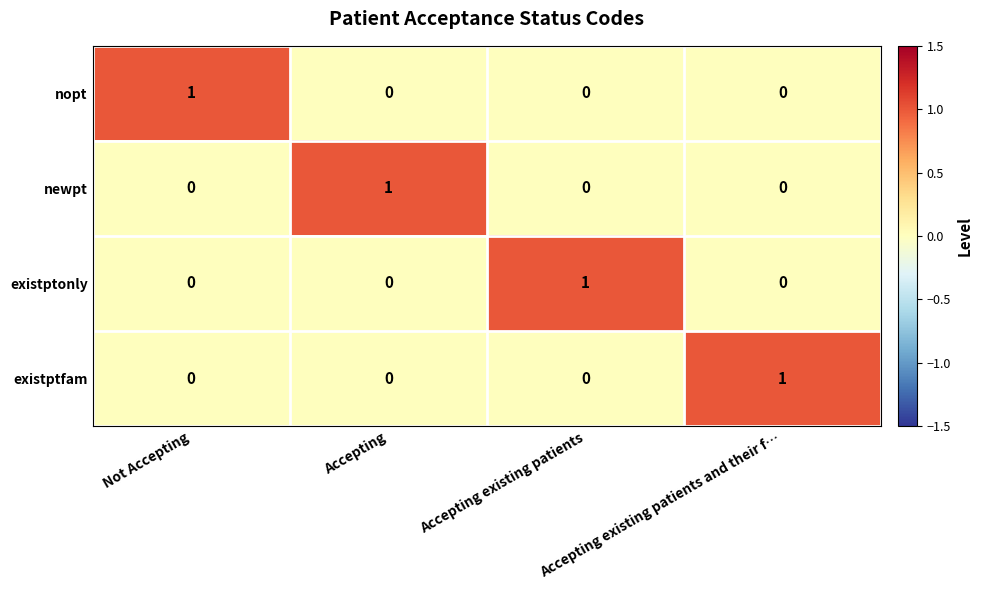

The newpt series shows 0 at Accepting existing patients. True or false?

True